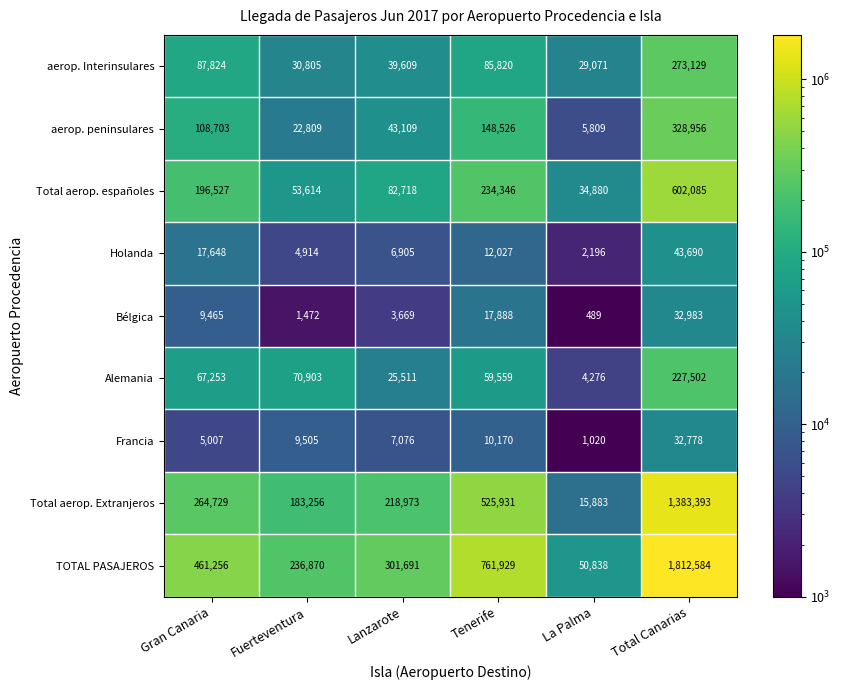

At which label is aerop. peninsulares closest to 167382?

Tenerife